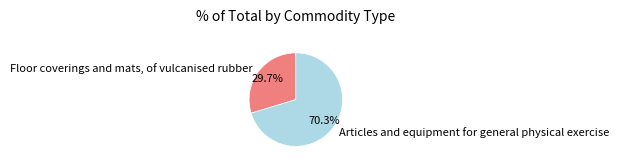

Does Articles and equipment for general physical exercise represent more than half of the total?

Yes